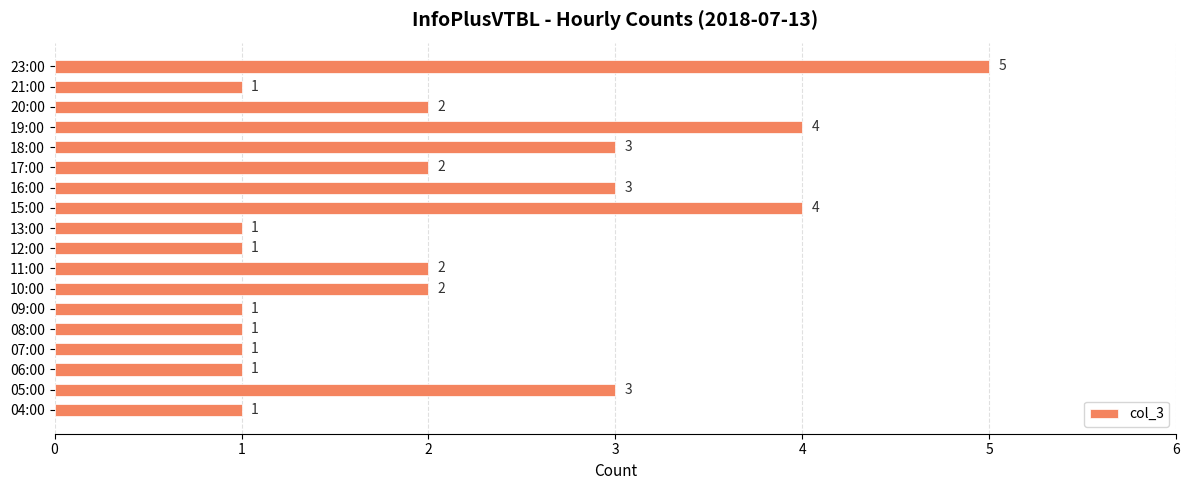

How many values are between 1 and 3?

15